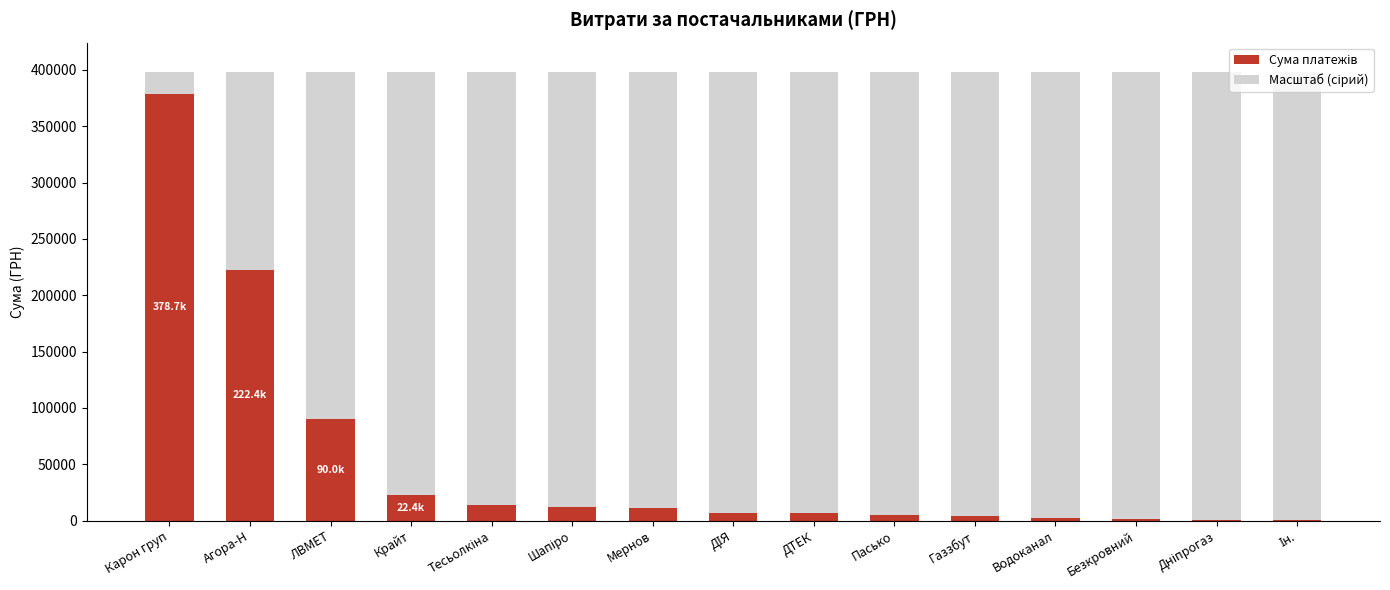

How many groups of bars are there?

15